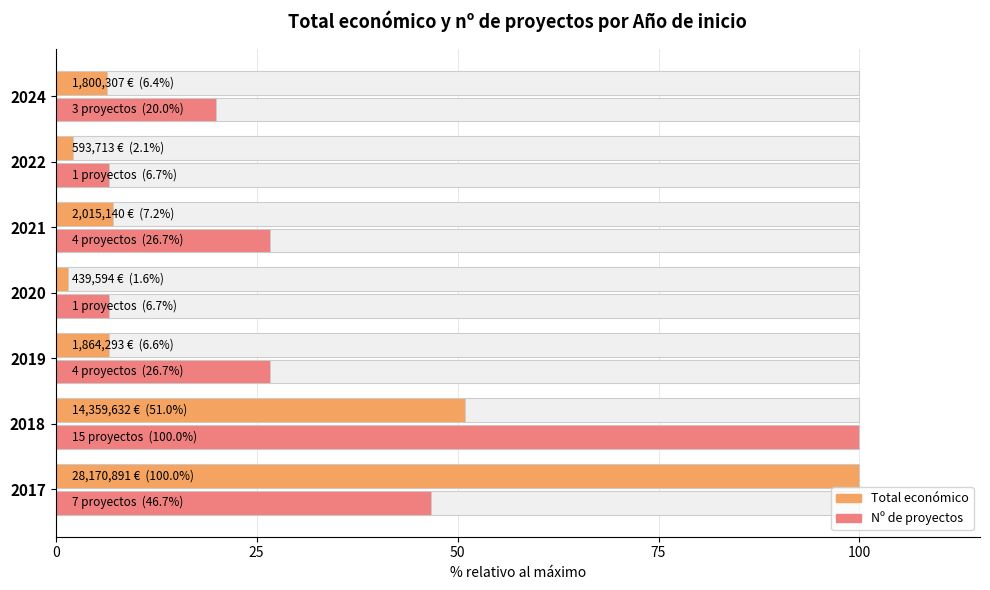

Is the value of Total económico (% del máximo) at 2024 greater than the value of Nº de proyectos (% del máximo) at 2022?

No